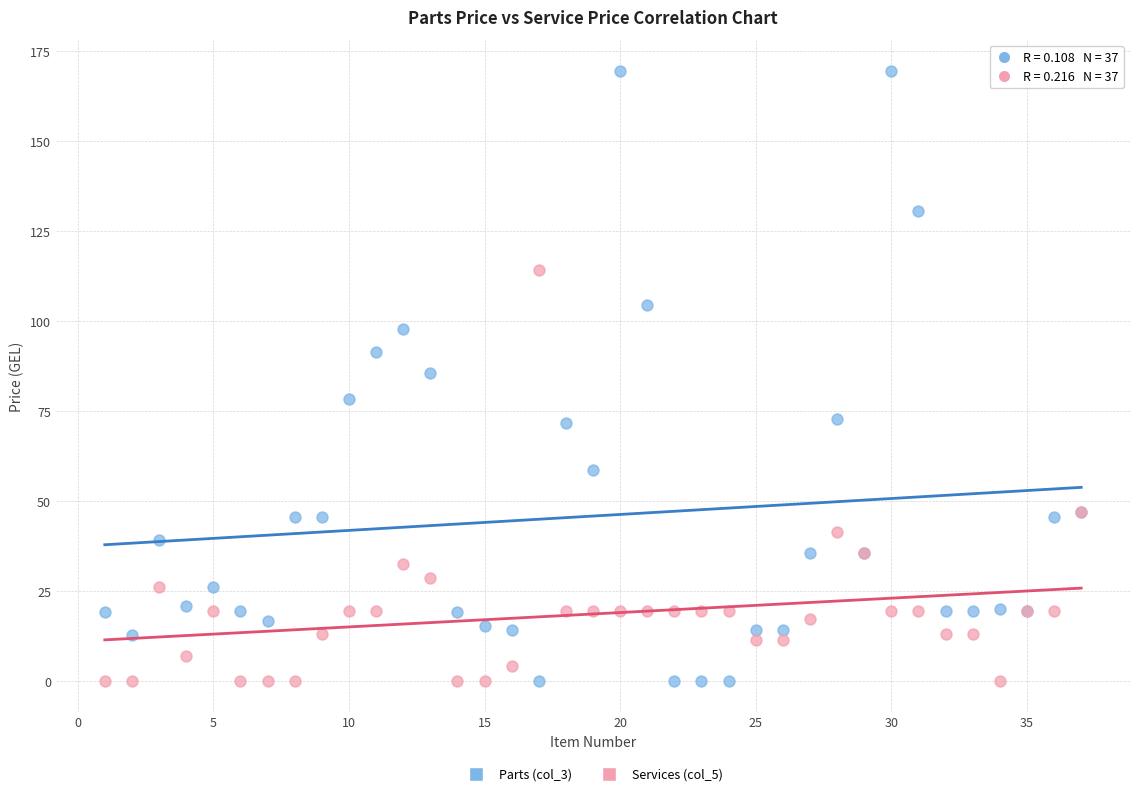

Which series has the widest spread of Y values?

Parts (col_3)